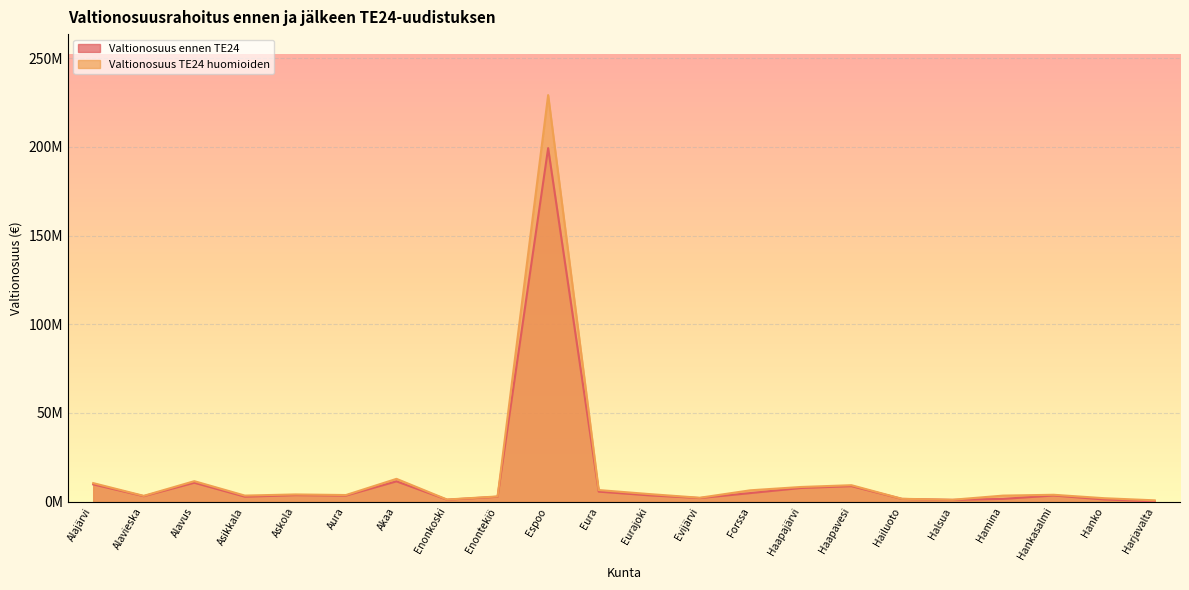

What is the value of the Valtionosuus TE24 huomioiden point at the 3rd from the left?

11559053.2